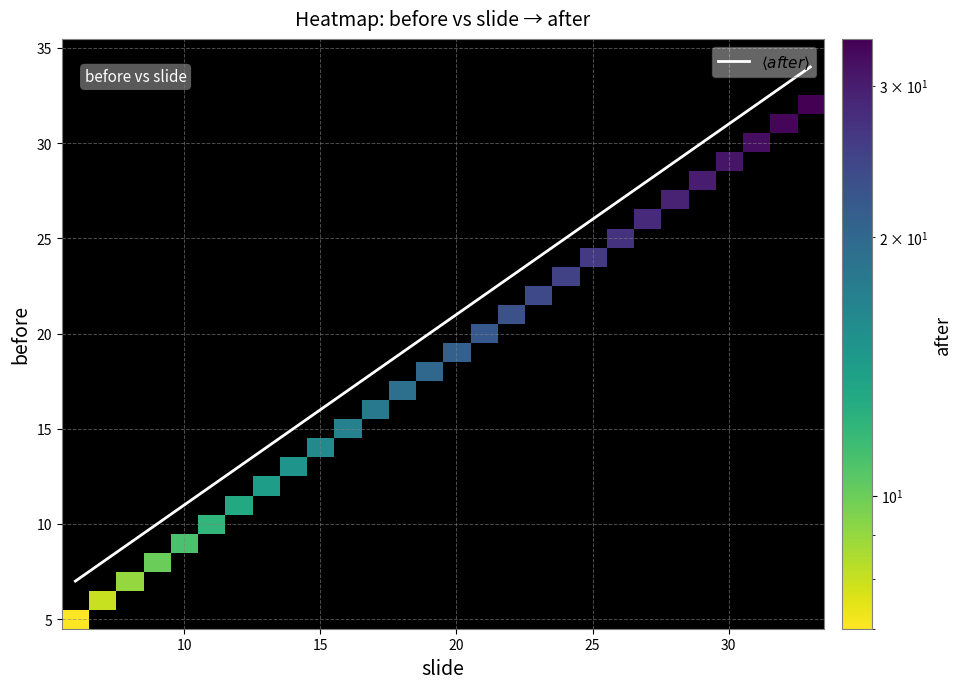

Count the number of categories in the chart.

28